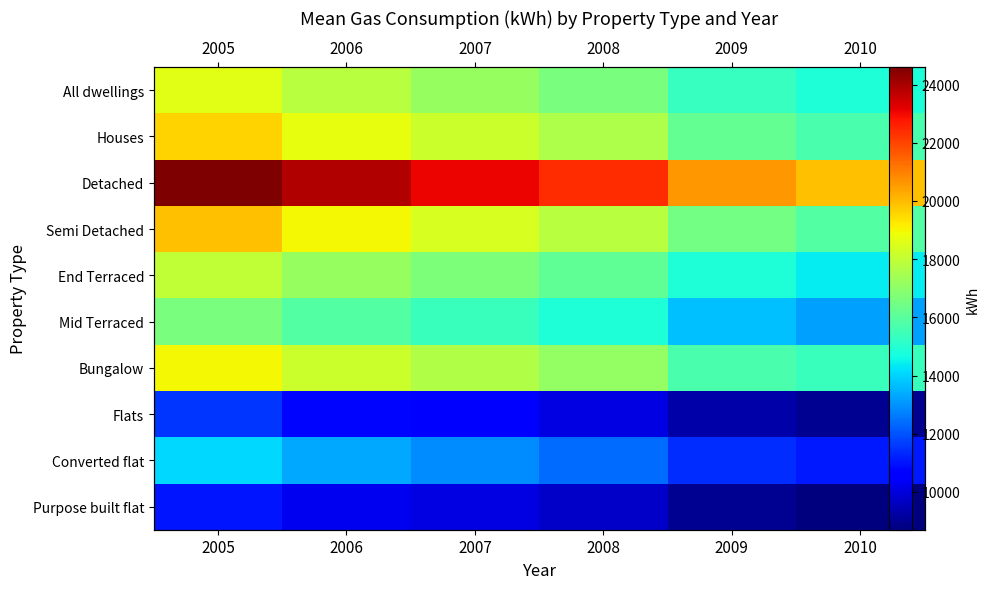

How many Semi Detached values are between 16500 and 19000?

4